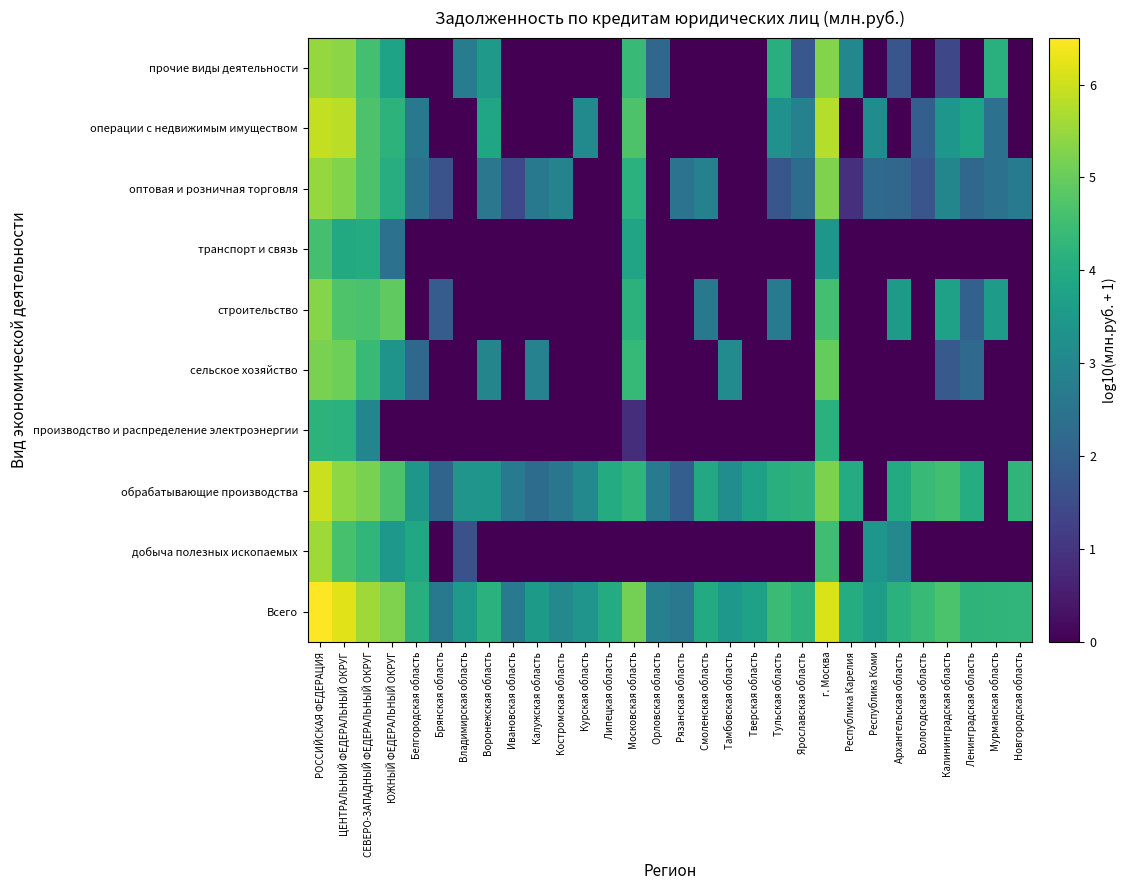

What is the total value across all series at Калужская область?

11.3